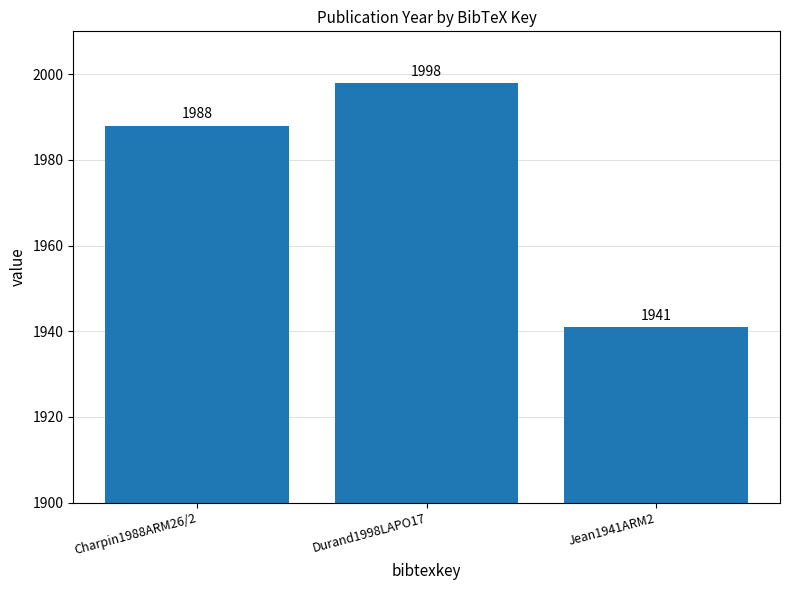

List the labels in order of value, smallest first.

Jean1941ARM2, Charpin1988ARM26/2, Durand1998LAPO17